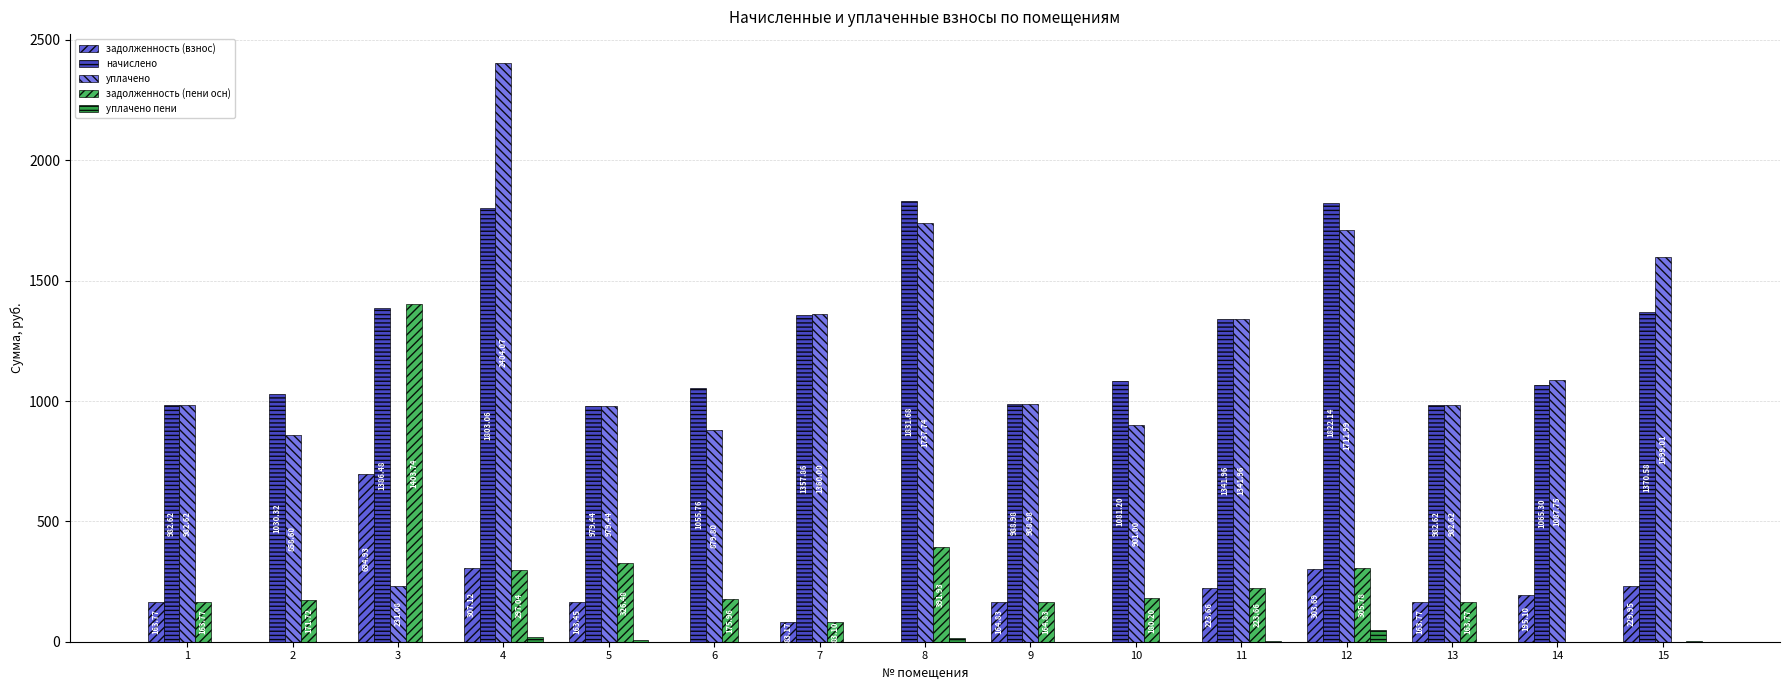

Which series has the largest total across all categories?

начислено